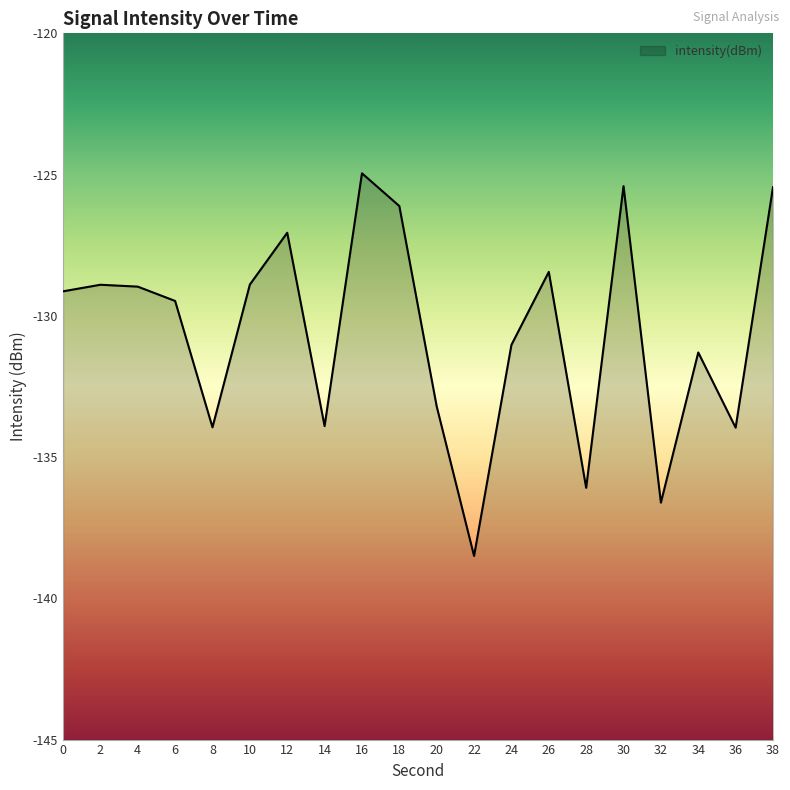

Where is the data nearest to the value -131?

24